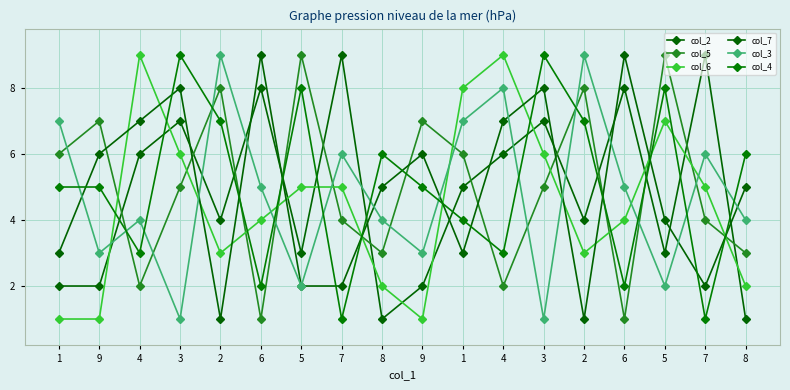

Is it true that col_5 equals 8 at 3?

False